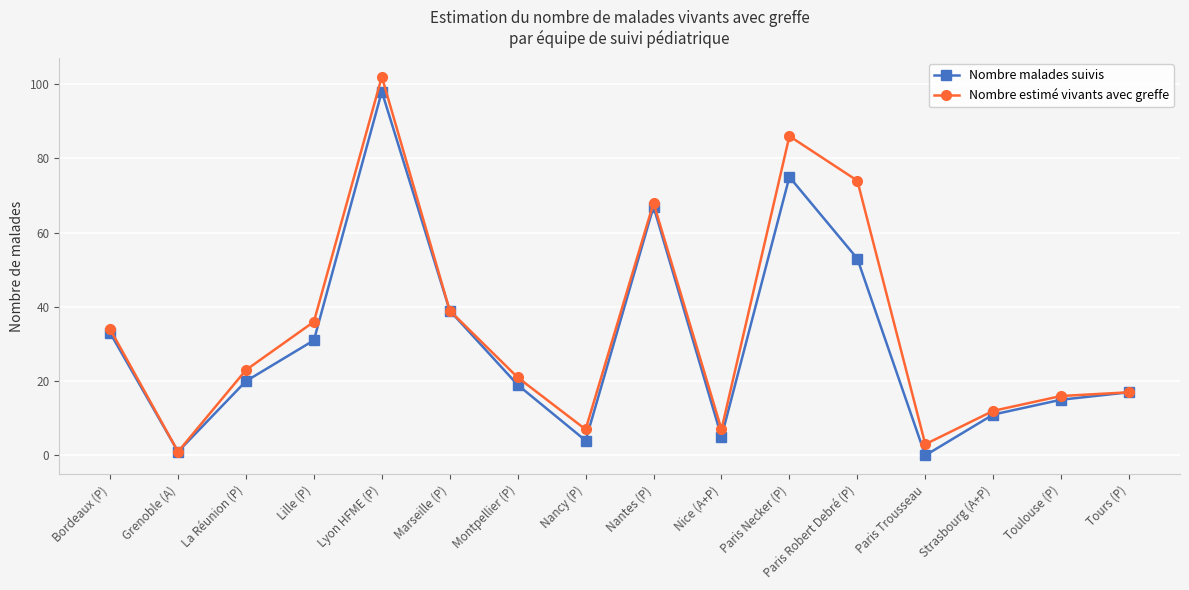

Reading right to left, extract all data points from this chart.

Nombre malades suivis: 17	15	11	0	53	75	5	67	4	19	39	98	31	20	1	33
Nombre estimé vivants avec greffe: 17	16	12	3	74	86	7	68	7	21	39	102	36	23	1	34